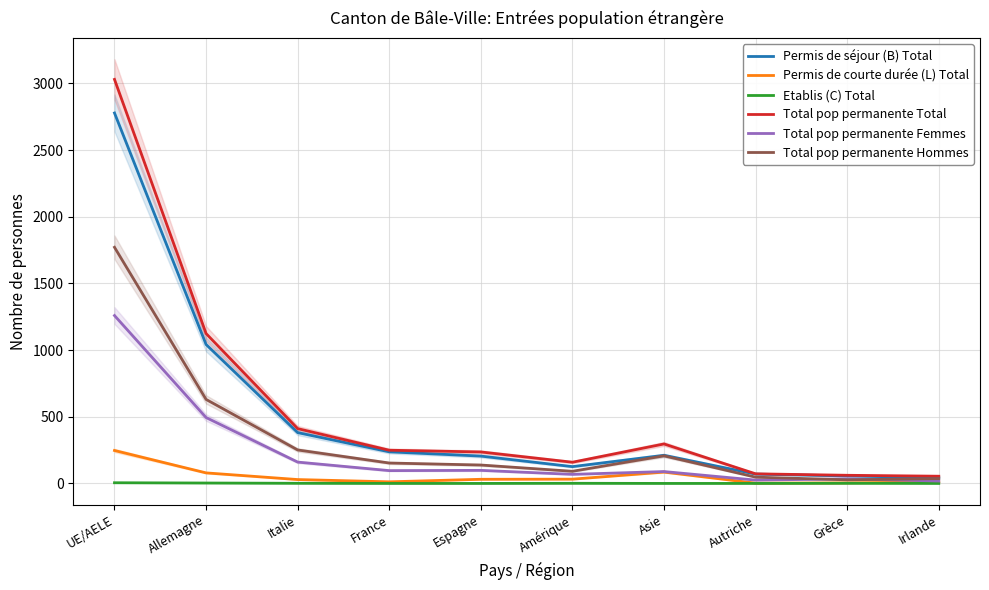

True or false: Total pop permanente Femmes and Permis de courte durée (L) Total intersect in this chart.

False